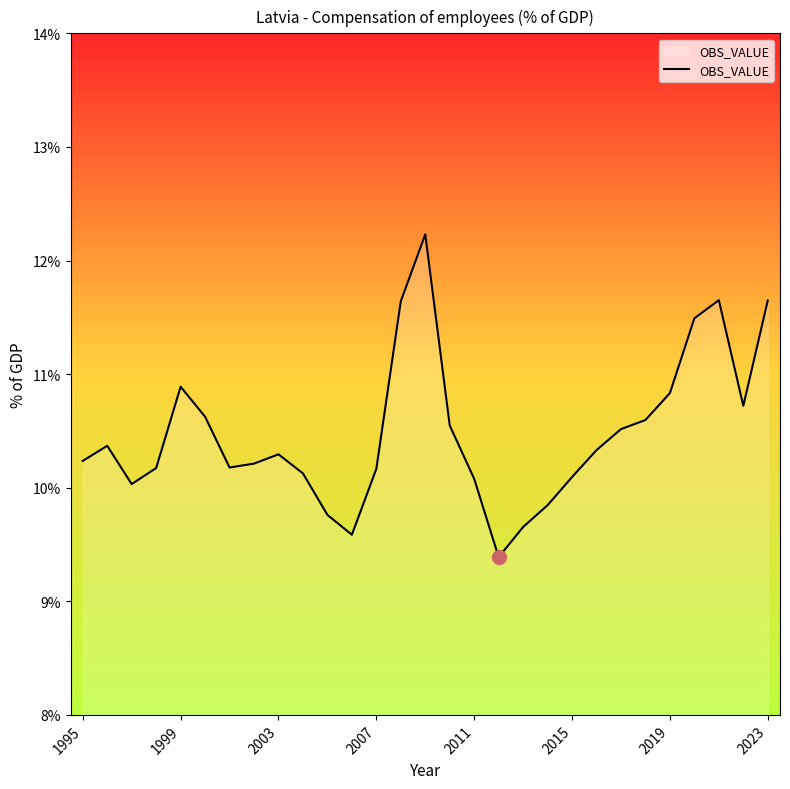

What is the minimum value shown in the chart?

9.4